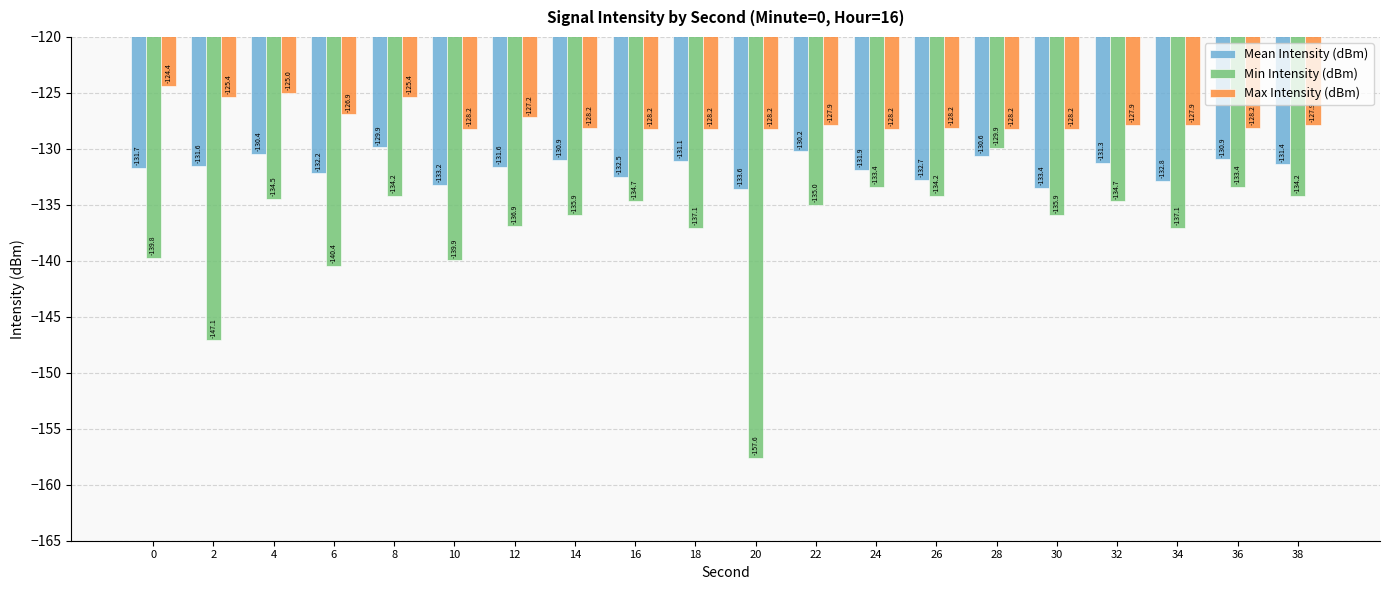

At which label does Mean Intensity (dBm) first exceed -131?

4